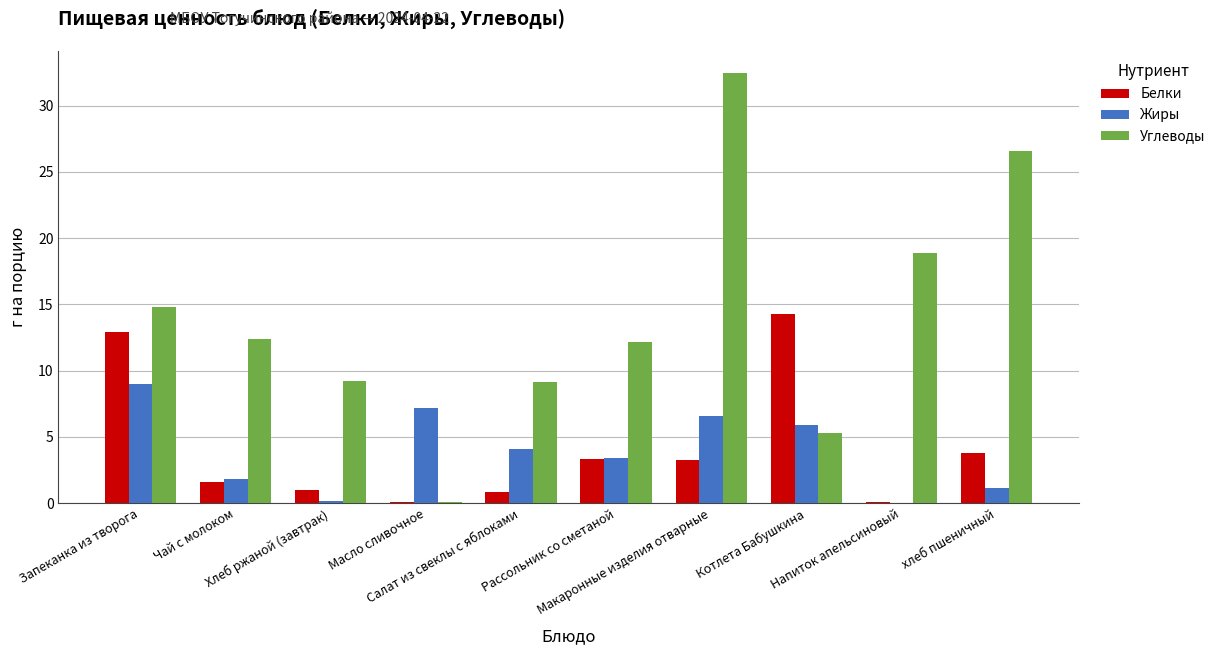

What are all the series names shown in the legend?

Белки, Жиры, Углеводы